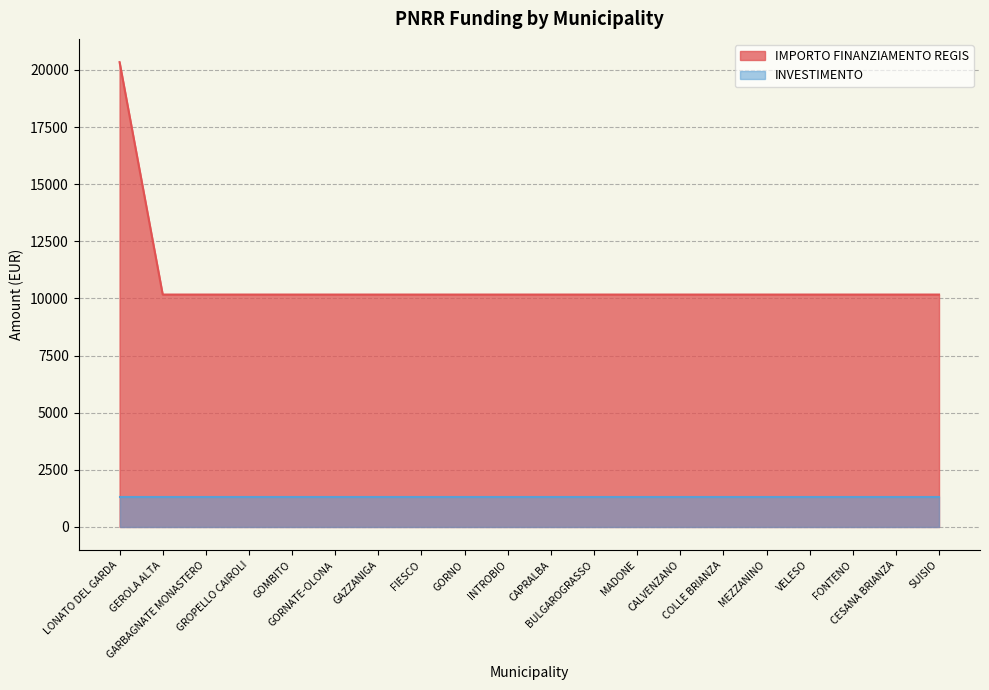

What is the label of the 11th point from the left?

CAPRALBA